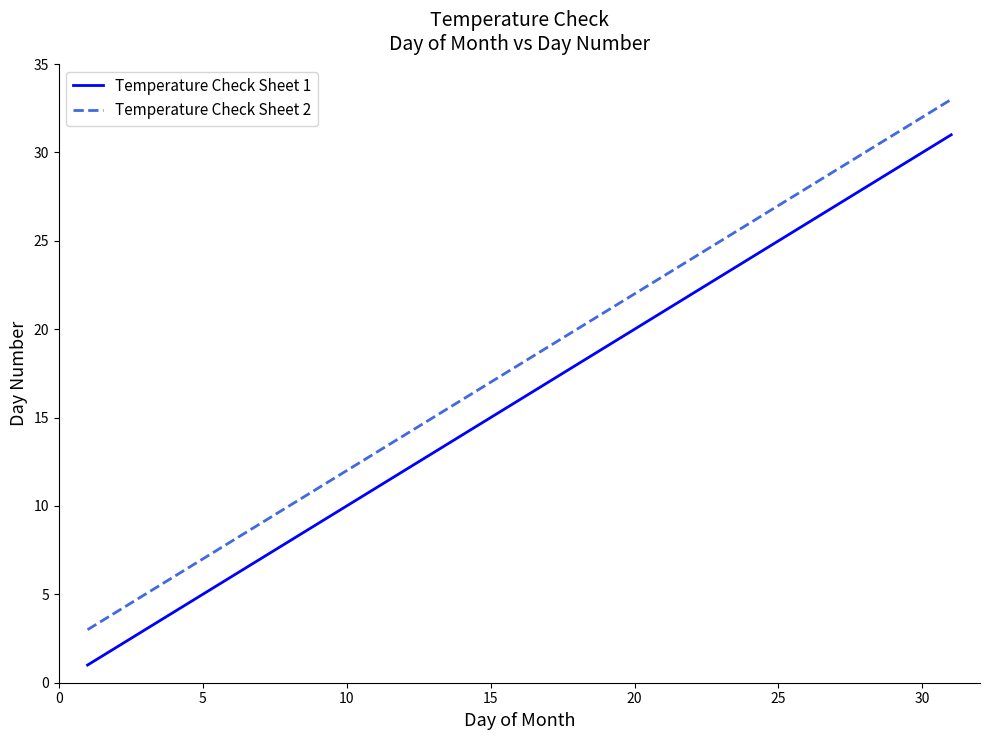

True or false: Temperature Check Sheet 2 and Temperature Check Sheet 1 intersect in this chart.

False